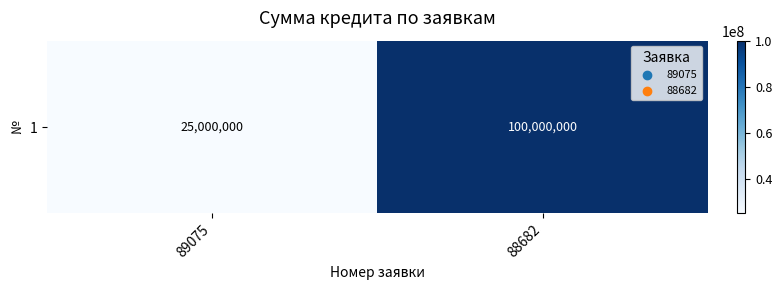

What is the change in value from 89075 to 88682?

+75000000